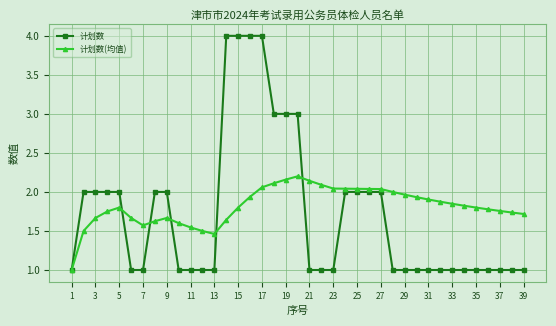

What is the minimum value shown in the chart?

1.0